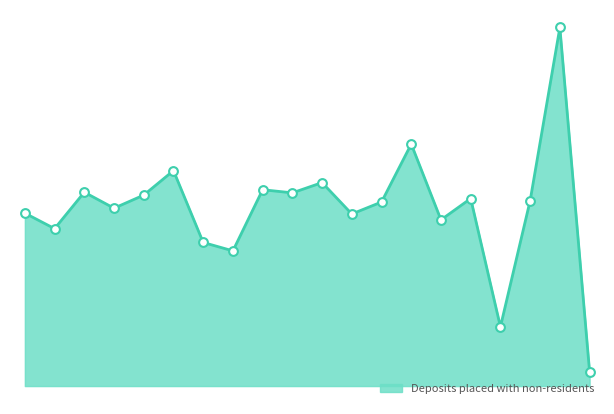

Approximately how many times larger is the value at 2001-Q2 compared to 2001-Q3?

3.4